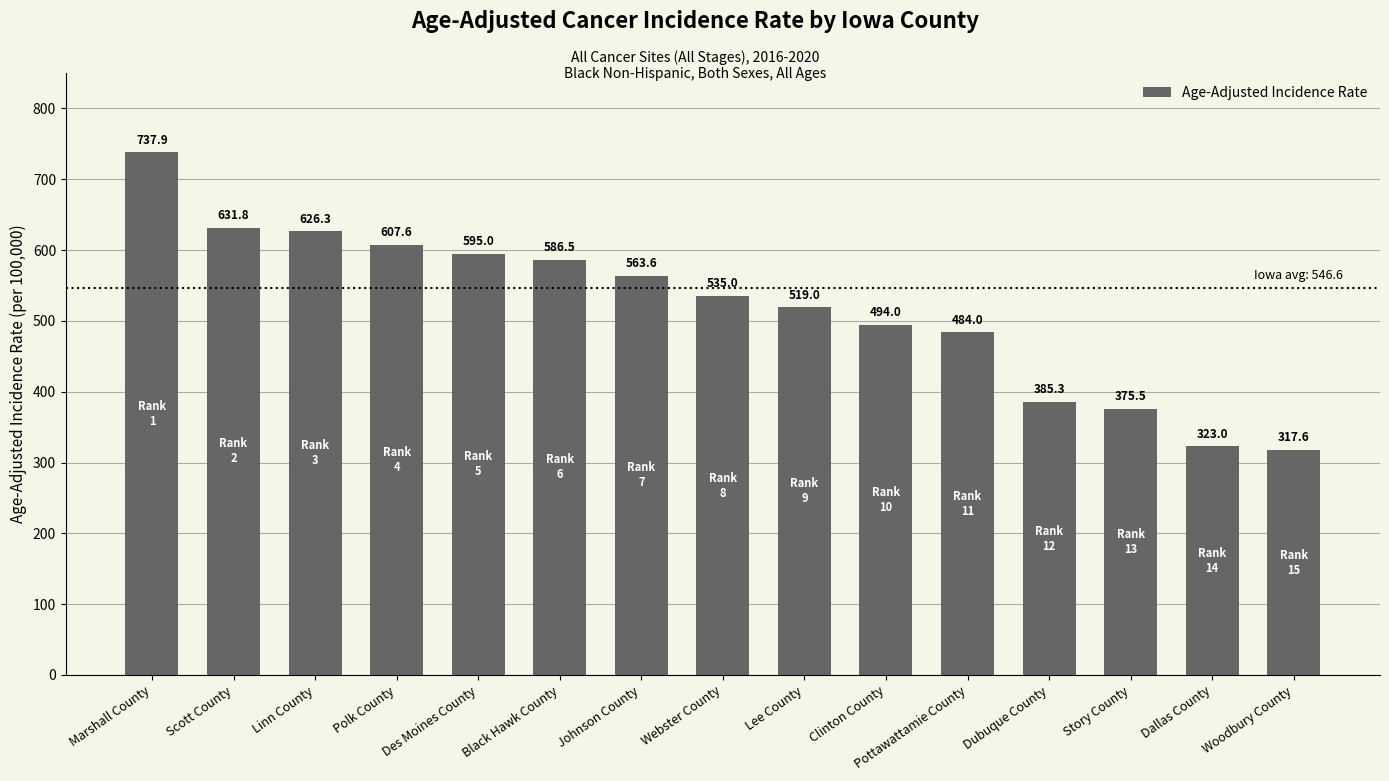

Reading left to right, list all the values displayed in this chart.

Marshall County=737.9	Scott County=631.8	Linn County=626.3	Polk County=607.6	Des Moines County=595.0	Black Hawk County=586.5	Johnson County=563.6	Webster County=535.0	Lee County=519.0	Clinton County=494.0	Pottawattamie County=484.0	Dubuque County=385.3	Story County=375.5	Dallas County=323.0	Woodbury County=317.6